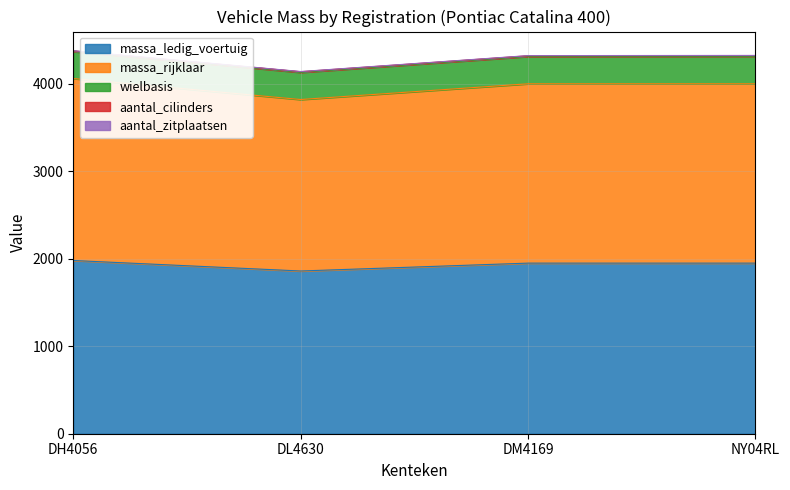

What is the minimum value for massa_ledig_voertuig?

1860